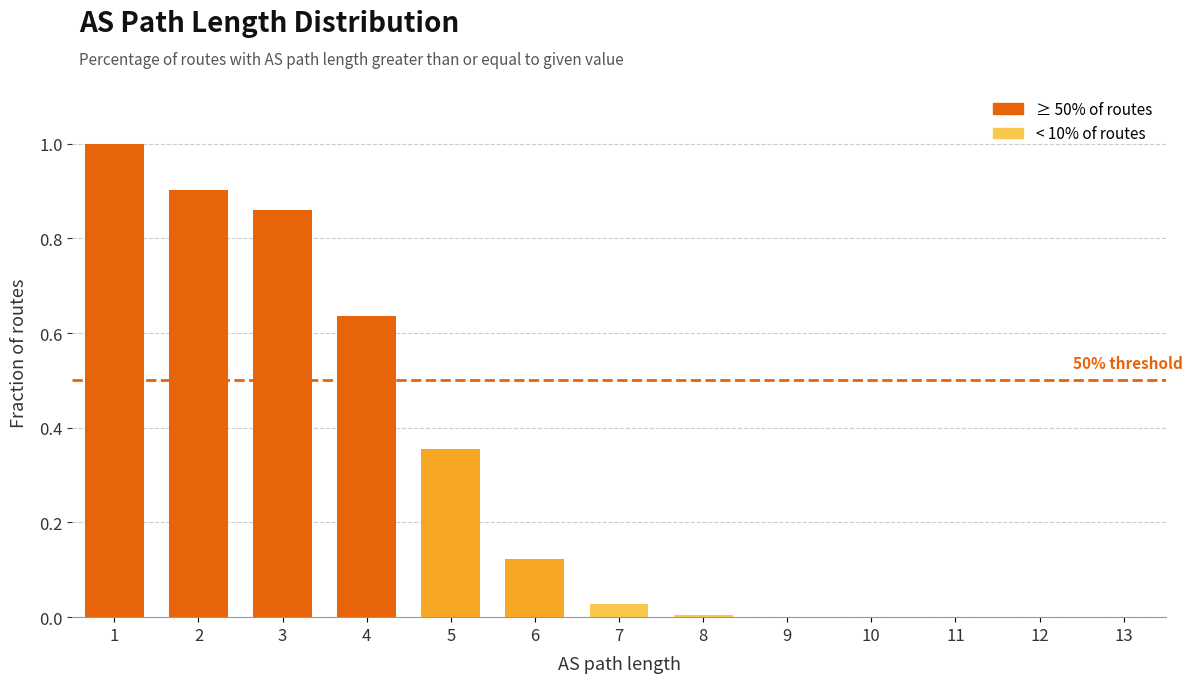

Are the bars horizontal?

No